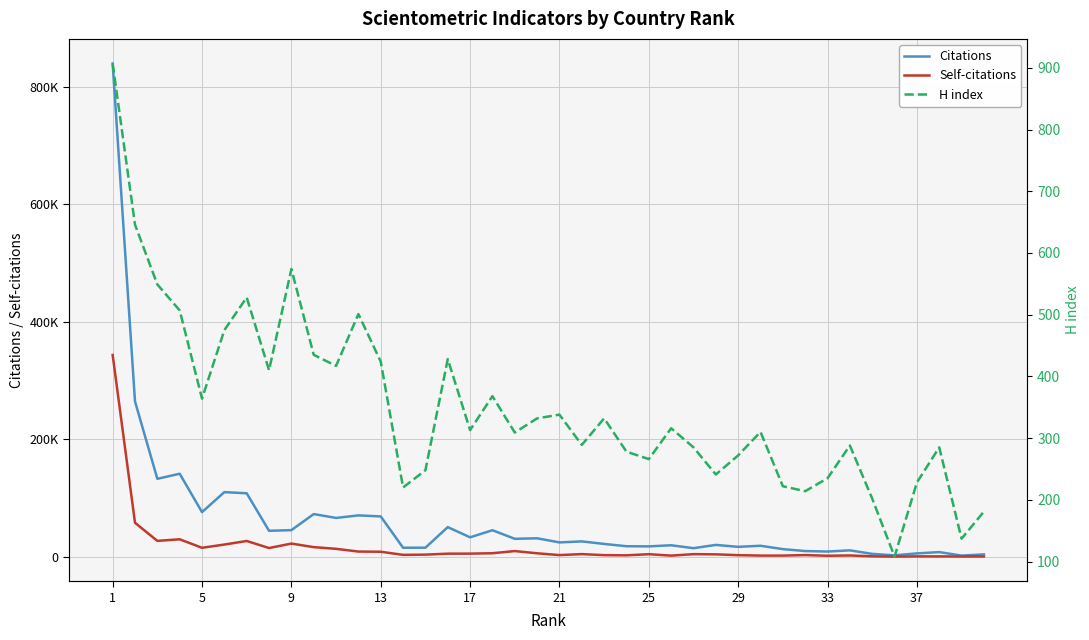

What are all the series names shown in the legend?

Citations, Self-citations, H index